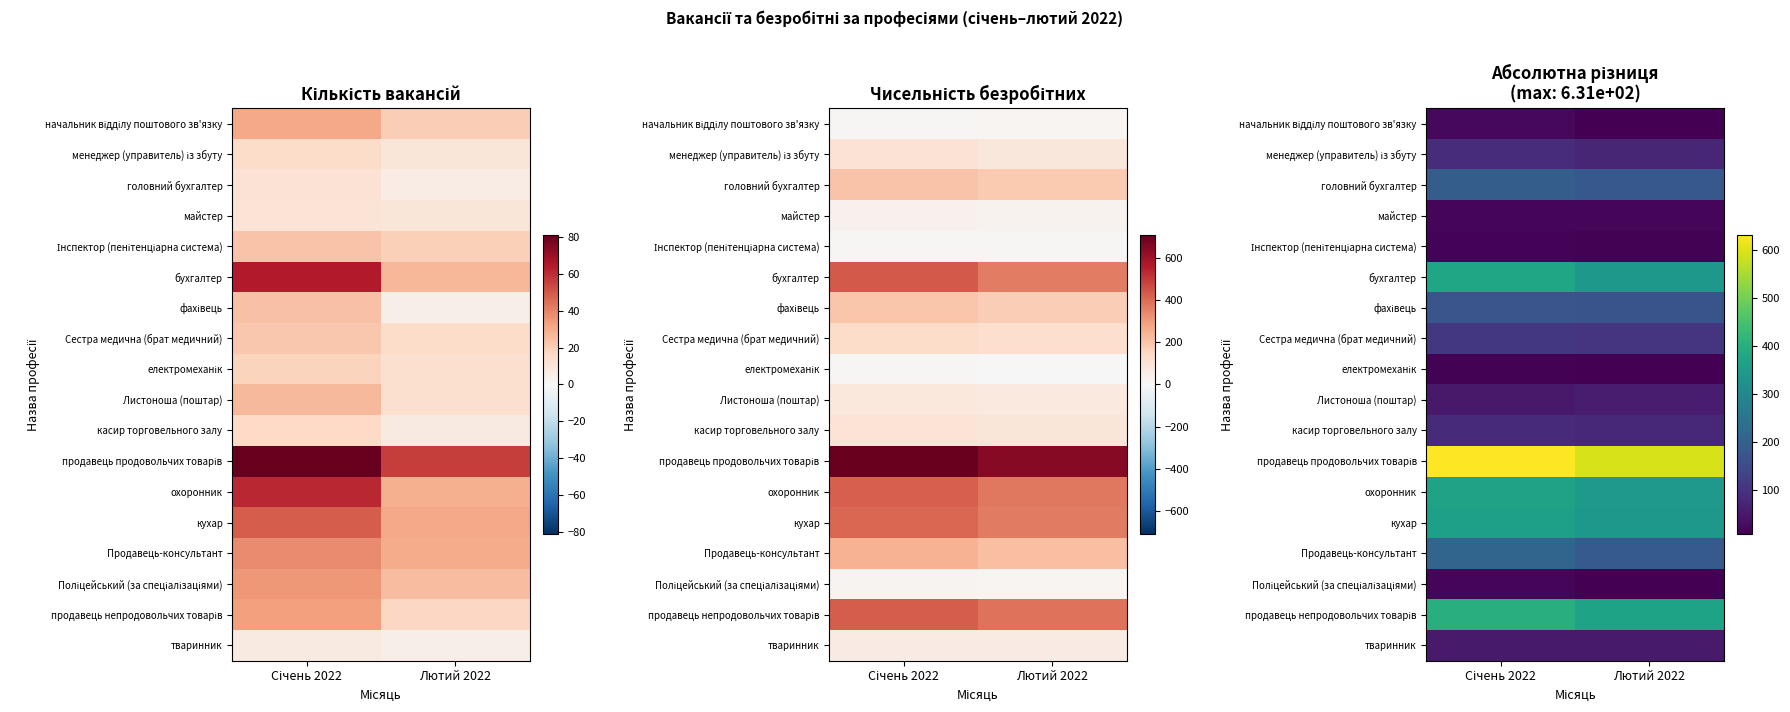

Which series has the widest spread of values?

продавець продовольчих товарів